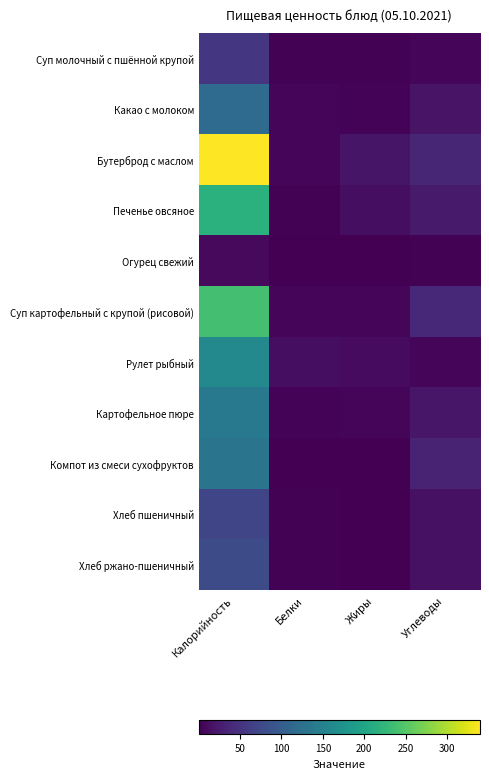

At how many categories does at least one series exceed 55?

1